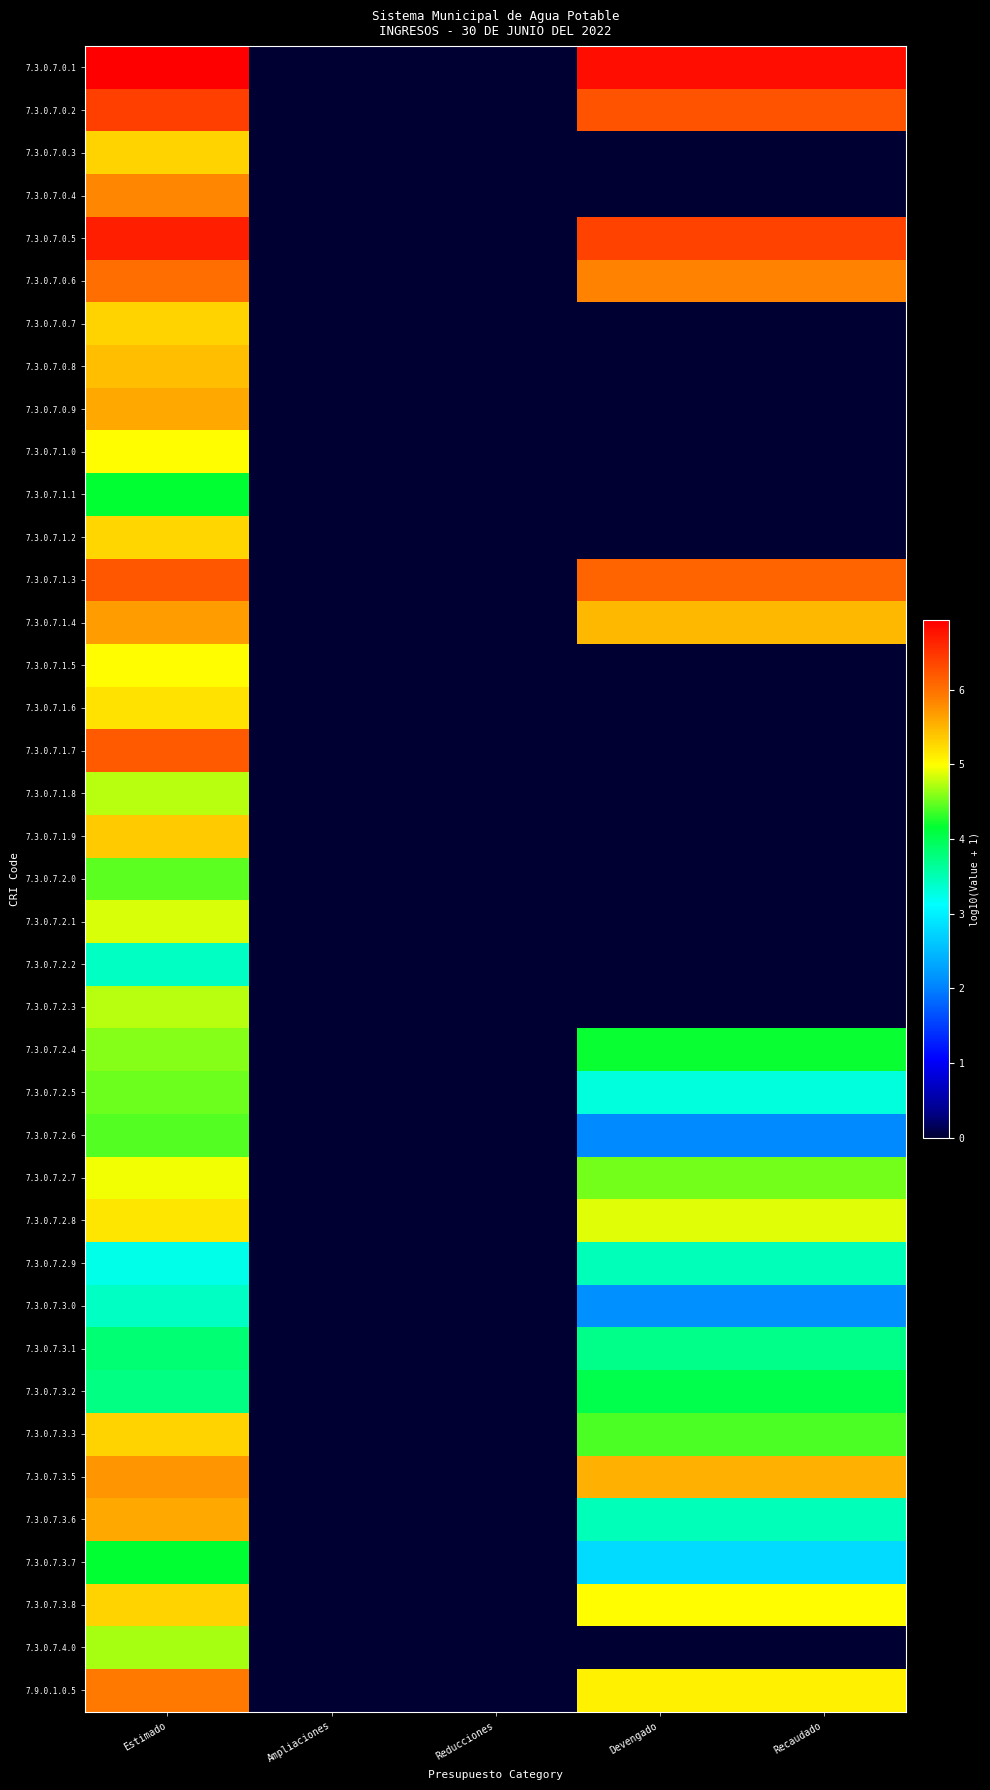

Rank the series by their maximum value, from lowest to highest.

7.3.0.7.2.2, 7.3.0.7.3.0, 7.3.0.7.2.9, 7.3.0.7.3.1, 7.3.0.7.3.2, 7.3.0.7.3.7, 7.3.0.7.1.1, 7.3.0.7.2.6, 7.3.0.7.2.0, 7.3.0.7.2.5, 7.3.0.7.2.4, 7.3.0.7.4.0, 7.3.0.7.2.3, 7.3.0.7.1.8, 7.3.0.7.2.1, 7.3.0.7.2.7, 7.3.0.7.1.0, 7.3.0.7.1.5, 7.3.0.7.2.8, 7.3.0.7.1.6, 7.3.0.7.1.2, 7.3.0.7.0.3, 7.3.0.7.3.8, 7.3.0.7.3.3, 7.3.0.7.0.7, 7.3.0.7.1.9, 7.3.0.7.0.8, 7.3.0.7.3.6, 7.3.0.7.0.9, 7.3.0.7.1.4, 7.3.0.7.3.5, 7.3.0.7.0.4, 7.9.0.1.0.5, 7.3.0.7.0.6, 7.3.0.7.1.7, 7.3.0.7.1.3, 7.3.0.7.0.2, 7.3.0.7.0.5, 7.3.0.7.0.1